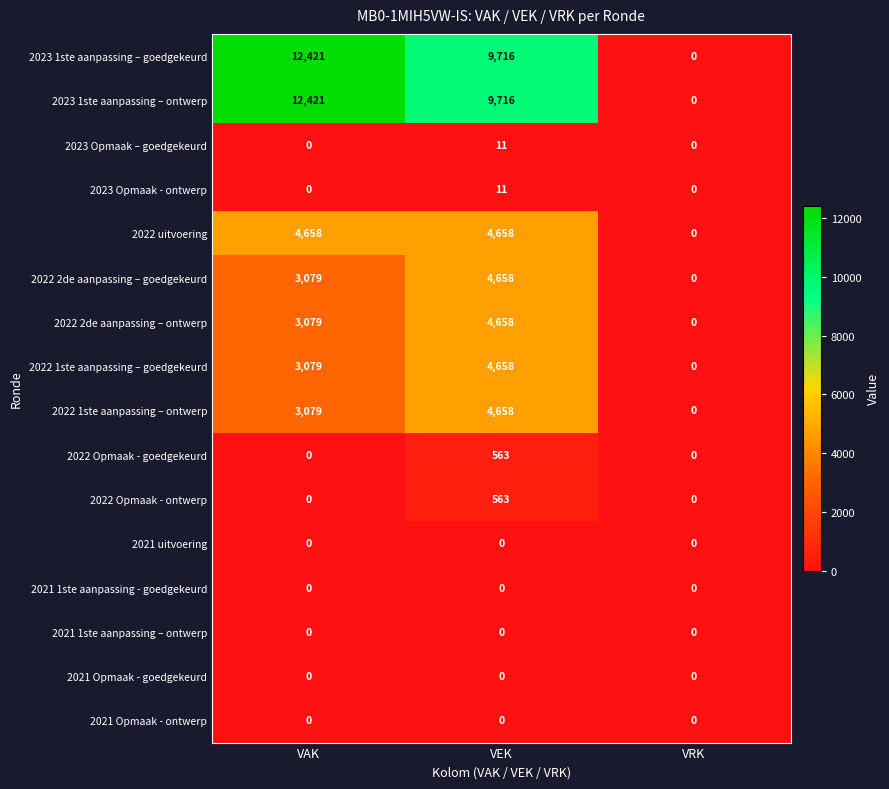

What is the greatest value displayed?

12421